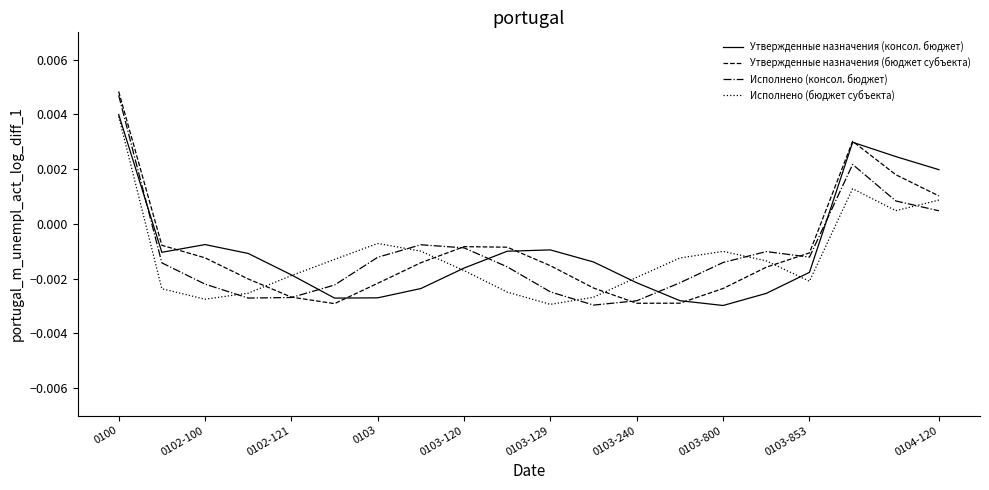

True or false: Утвержденные назначения (консол. бюджет) and Исполнено (консол. бюджет) intersect in this chart.

True